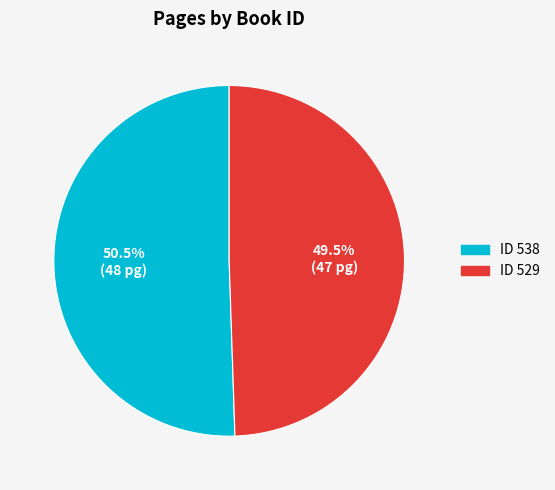

Is there any slice that represents more than half of the pie?

Yes